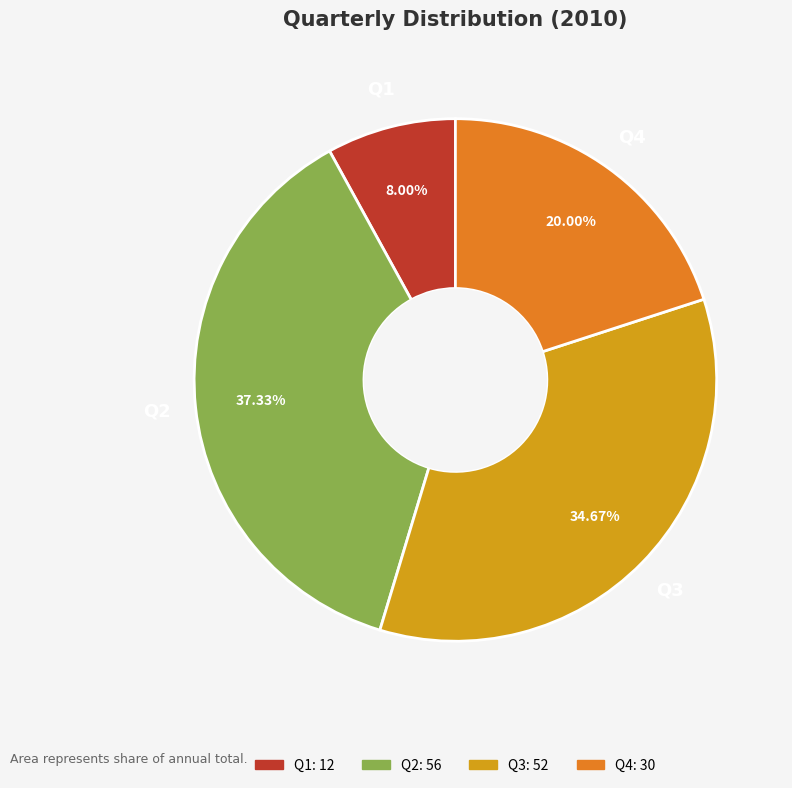

Between Q1 and Q4, which is larger?

Q4